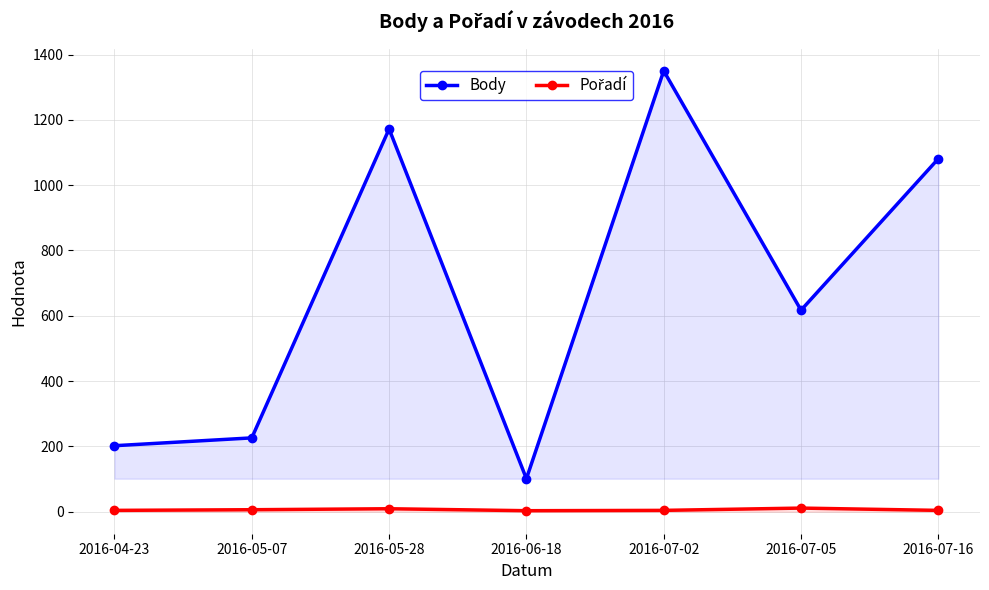

At how many categories does at least one series exceed 766?

3